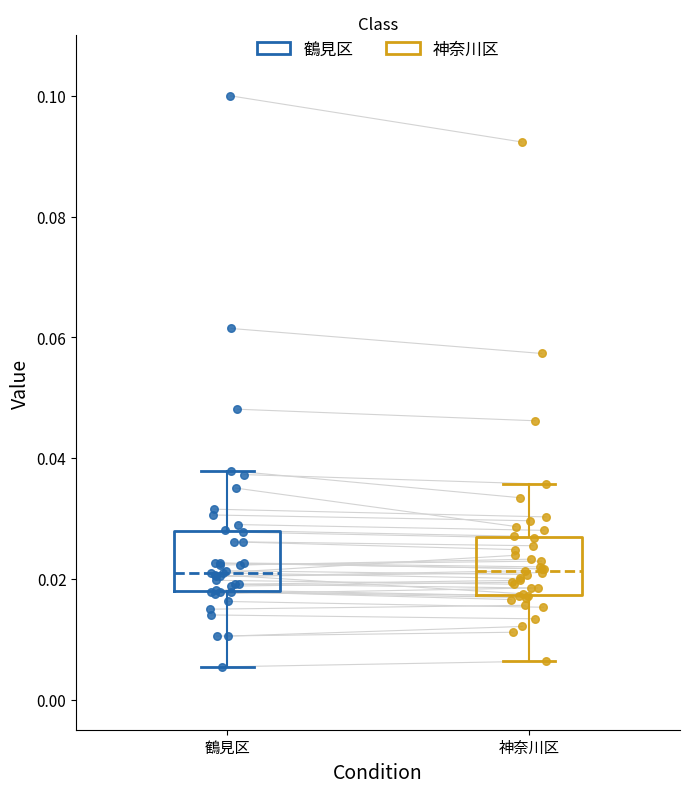

Where does the upper whisker of the box for 神奈川区 end on the y-axis? The values are not printed on the chart, so give them approximately, as read against the axis.

0.036